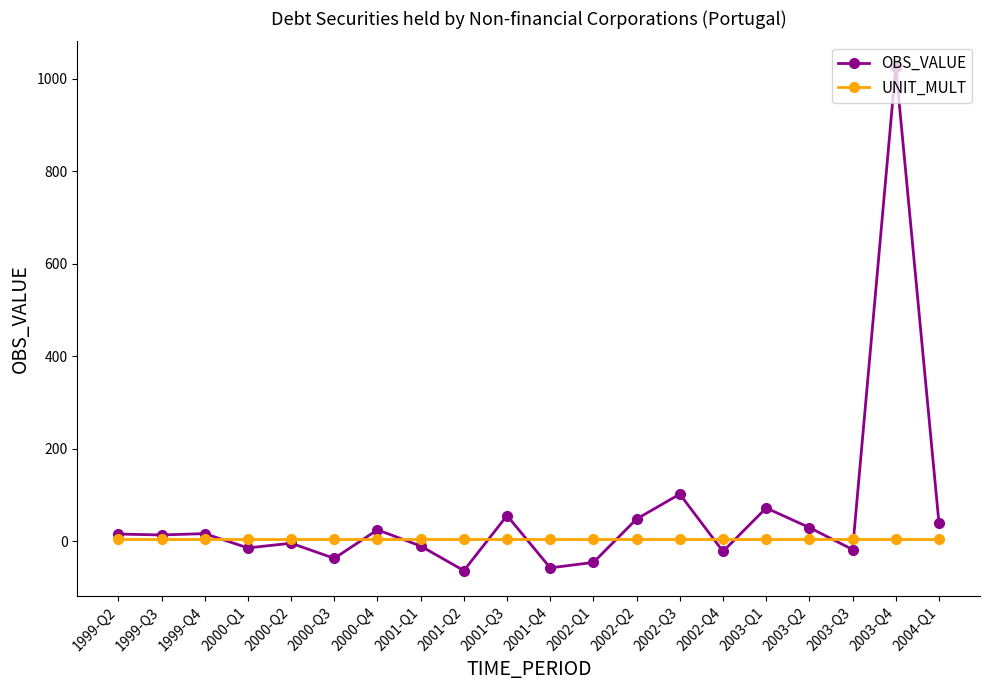

What is the label of the 13th point from the right?

2001-Q1